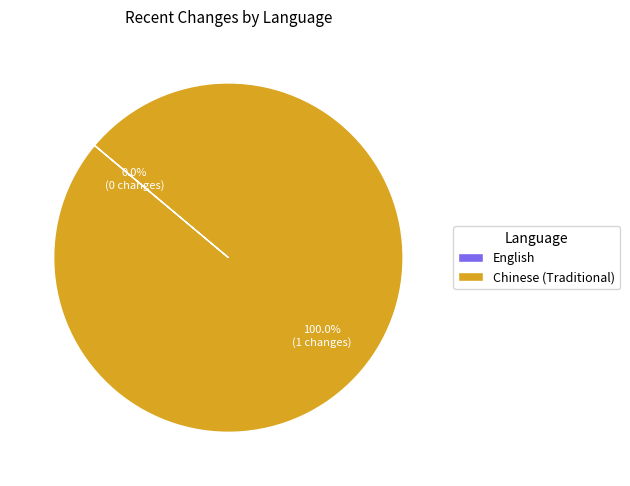

Is there any slice that represents more than half of the pie?

Yes